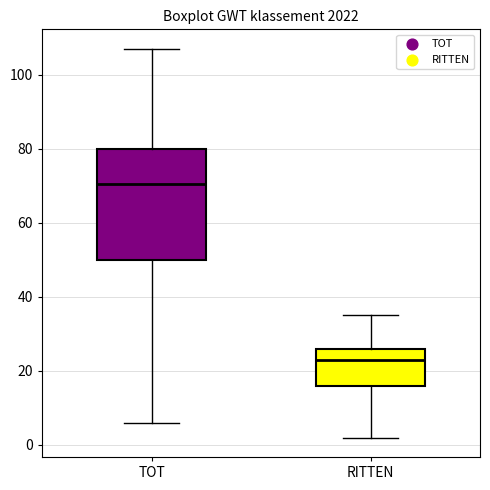

Reading left to right, read every box against the y-axis: the position of its median line, the range the box covers, and the ends of its whiskers. The values are not printed on the chart, so give them approximately, as read against the axis.

TOT: median 70, box 50 to 80, whiskers 6 to 108
RITTEN: median 24, box 16 to 26, whiskers 2 to 36